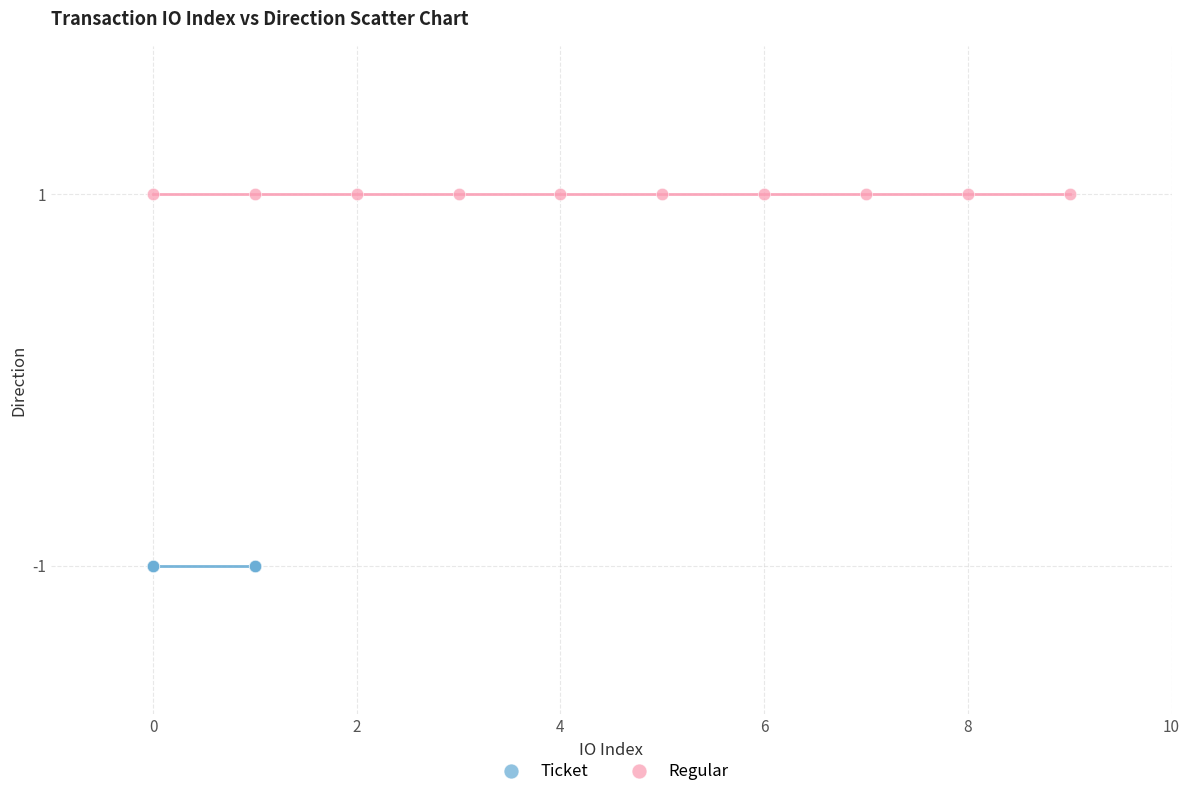

What are all the series names shown in the legend?

Ticket, Regular